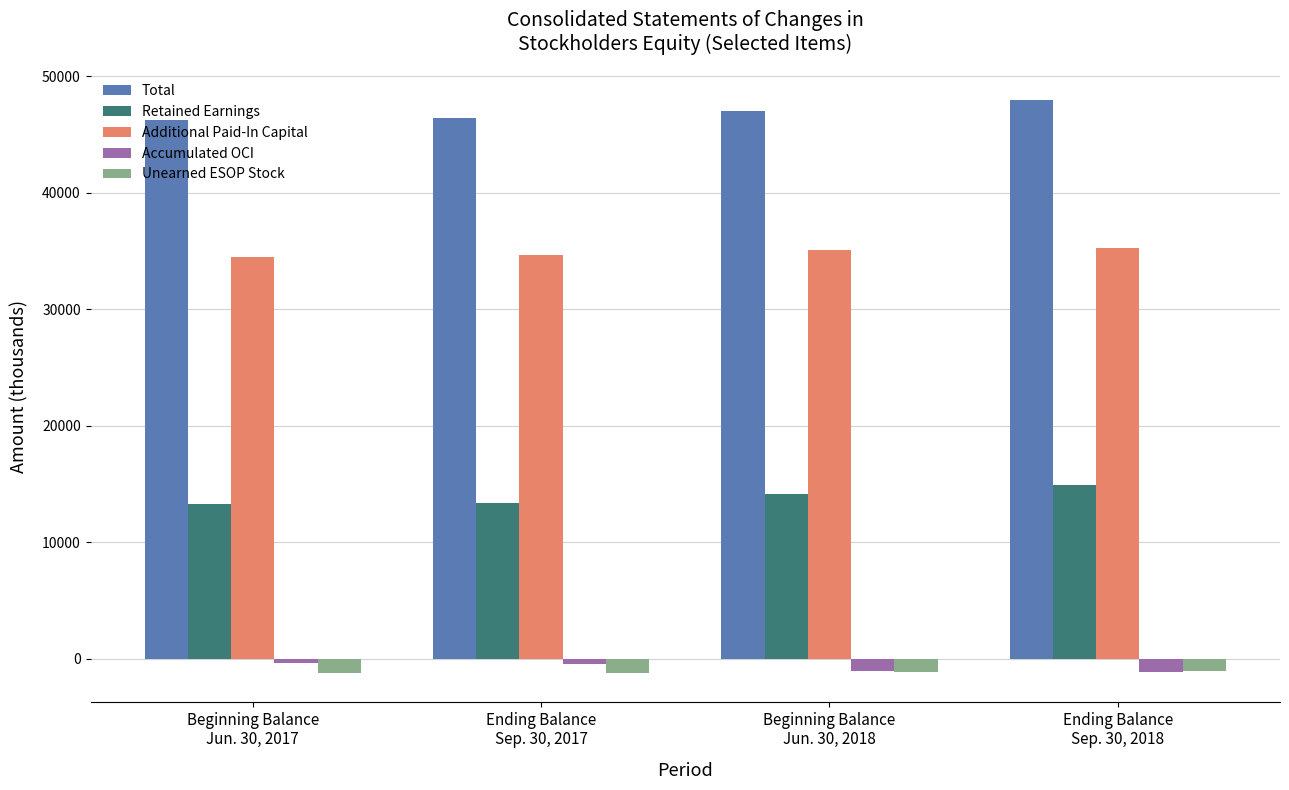

What is the minimum value for Retained Earnings?

13320